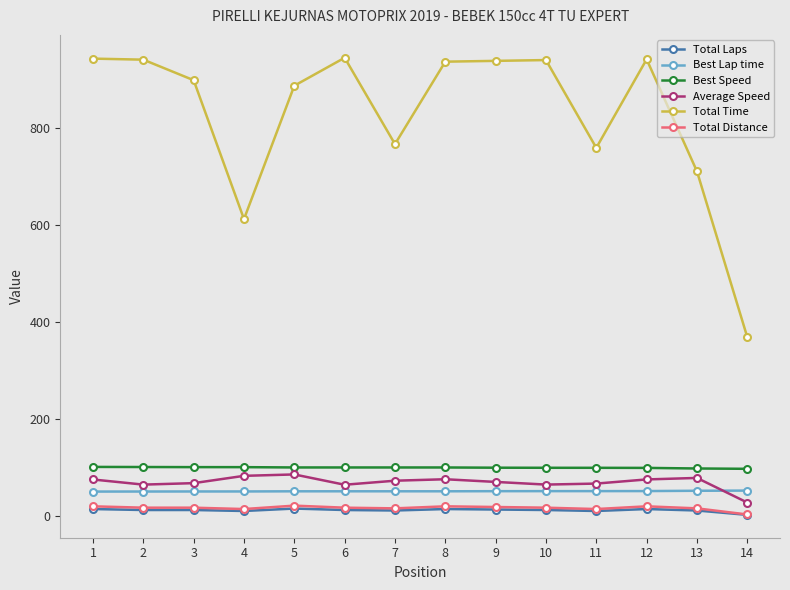

Is the value of Total Laps at 1 greater than the value of Best Speed at 6?

No